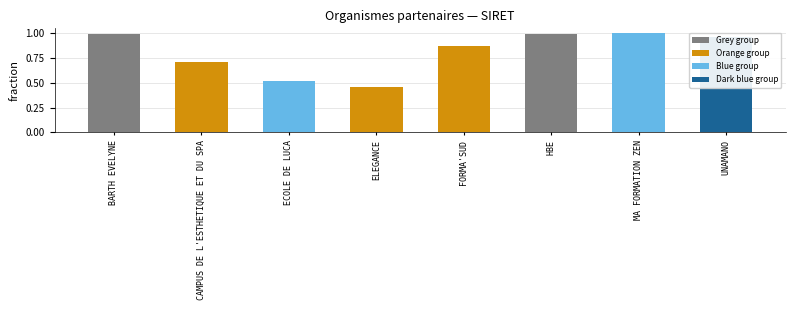

Is it true that the value at BARTH EVELYNE is 1.0?

True